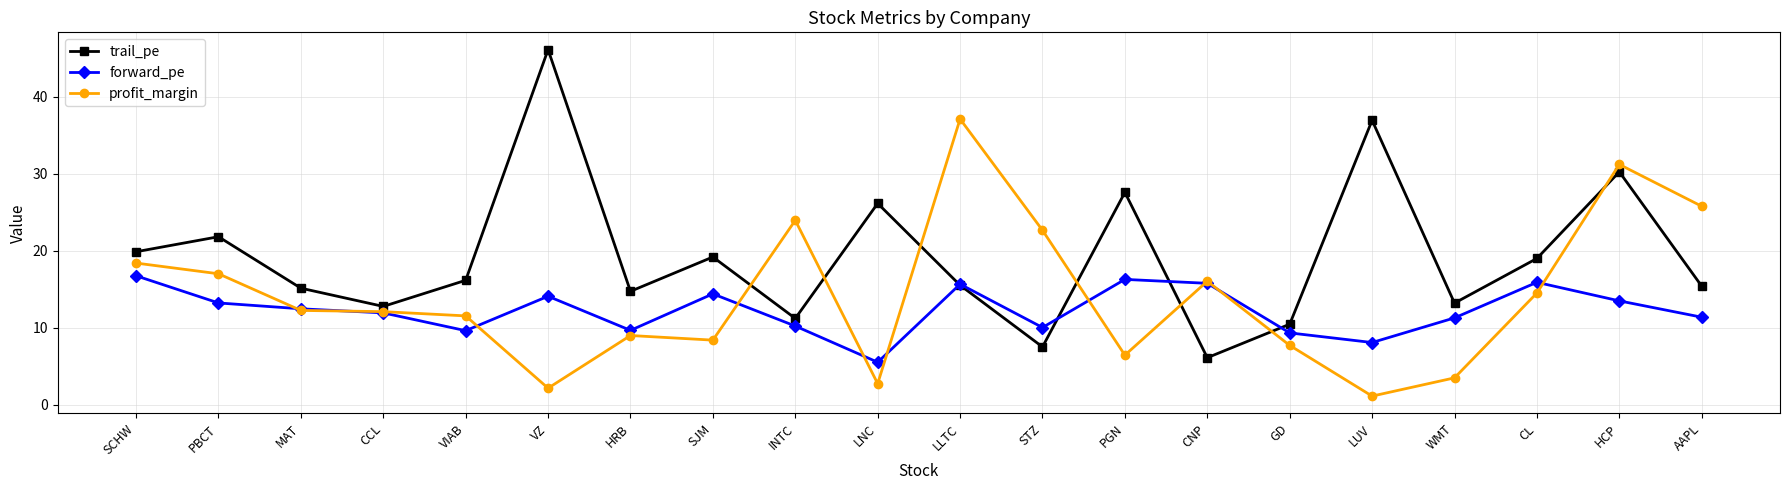

What is the label of the 7th point from the left?

HRB